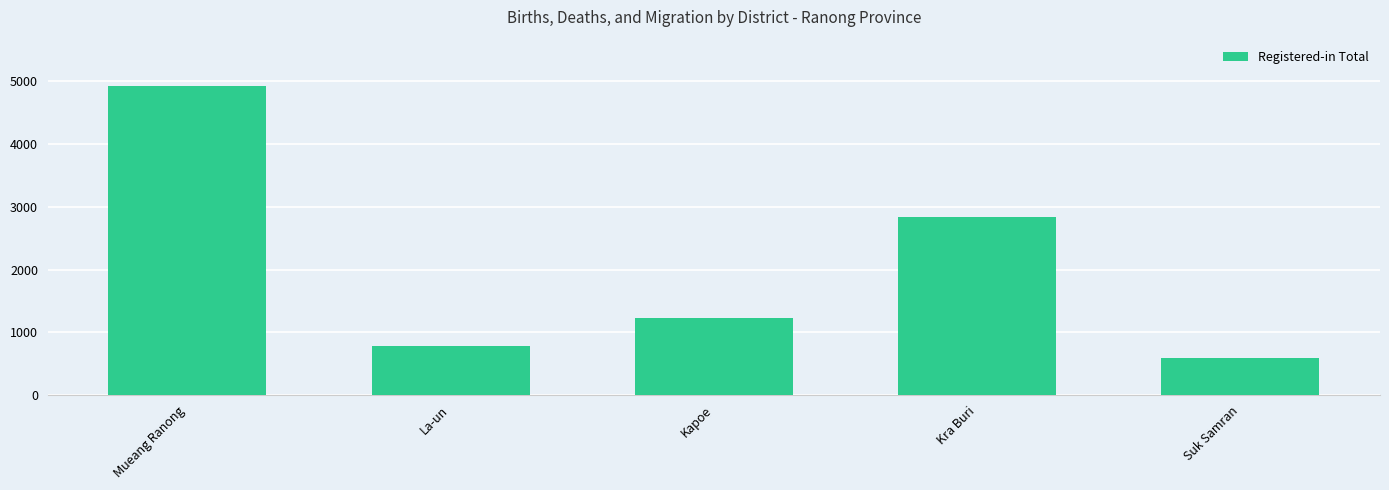

Where does the data first go above 1228?

Mueang Ranong